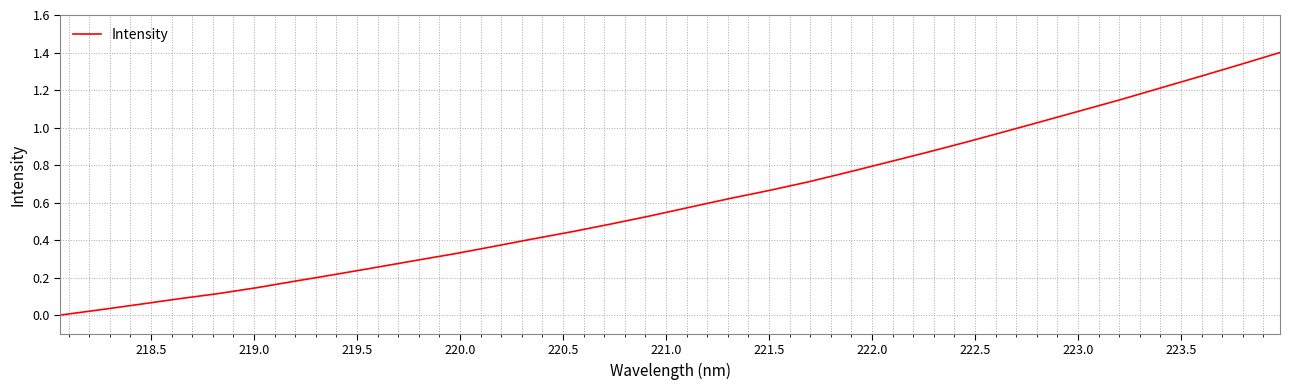

What is the difference between the maximum and minimum values?

1.4